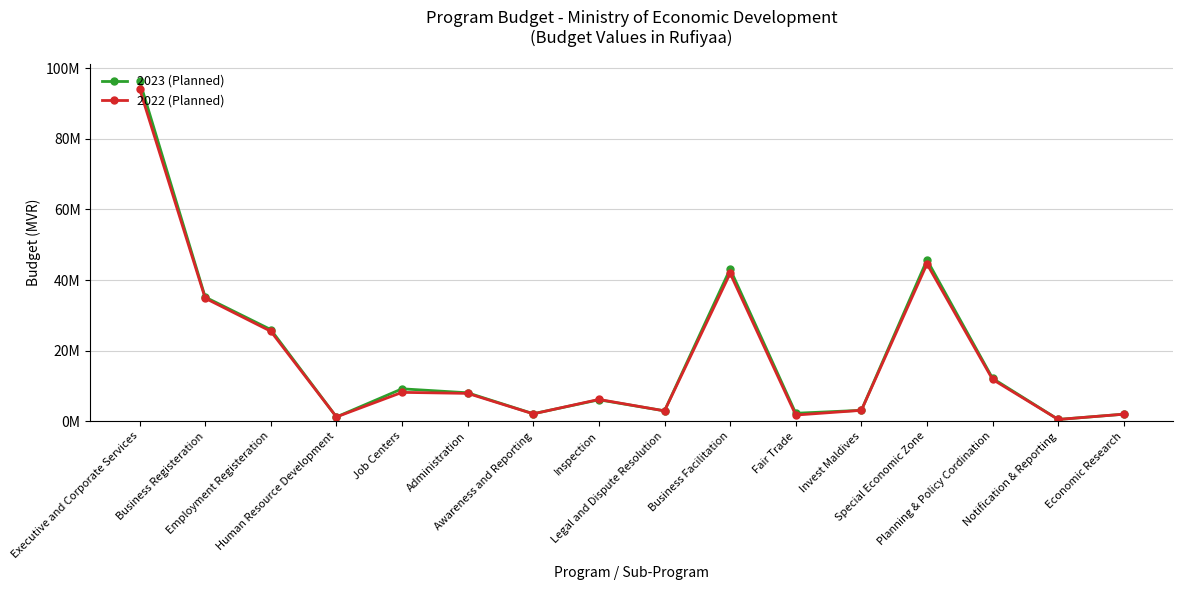

What is the average value of the 2023 (Planned) series?

18486942